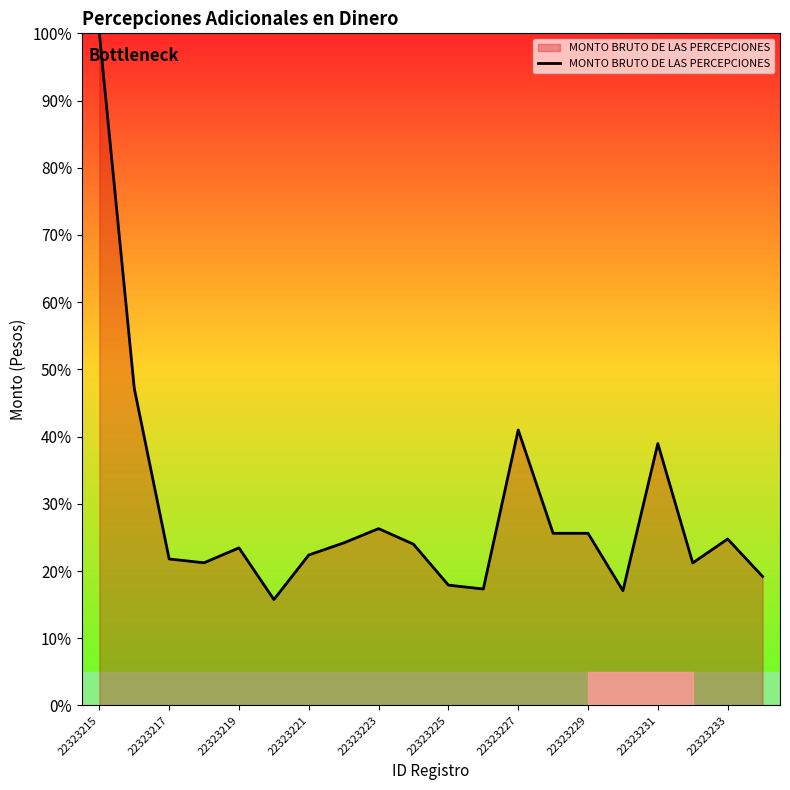

What is the smallest value displayed?

15.8